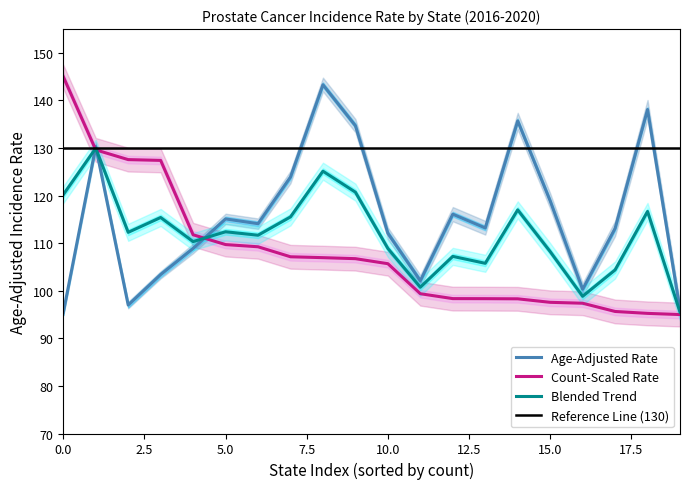

True or false: Count-Scaled Rate has a value of 109.7 at 5.0.

True